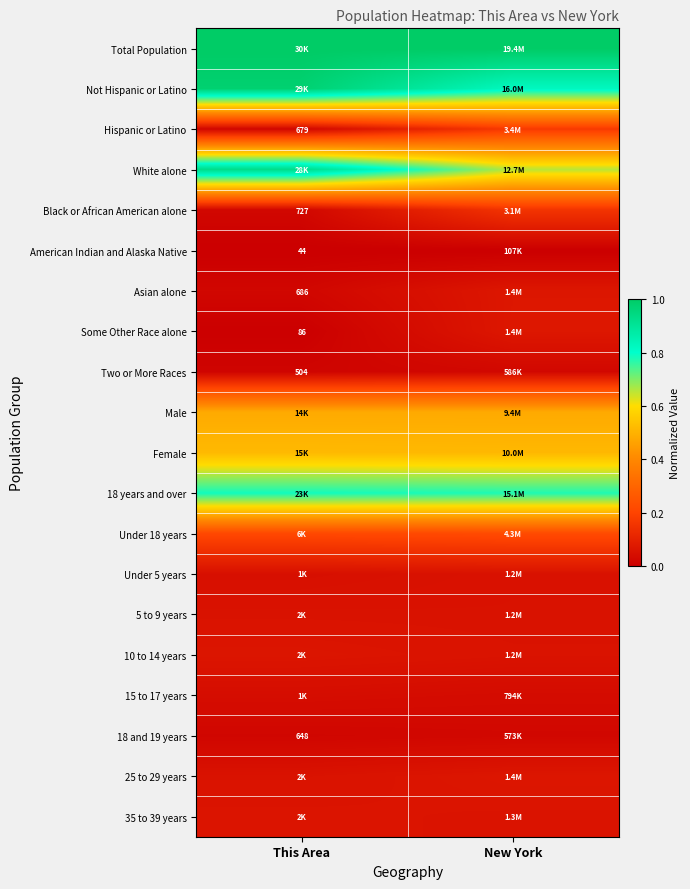

Between This Area and New York, which is larger?

New York